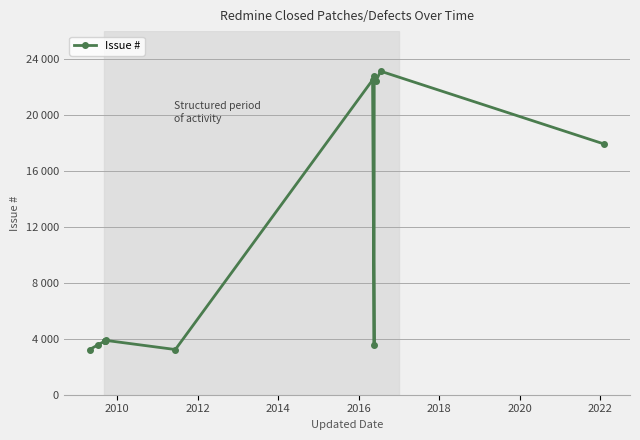

True or false: there are more than 1 points higher than both neighbors.

True